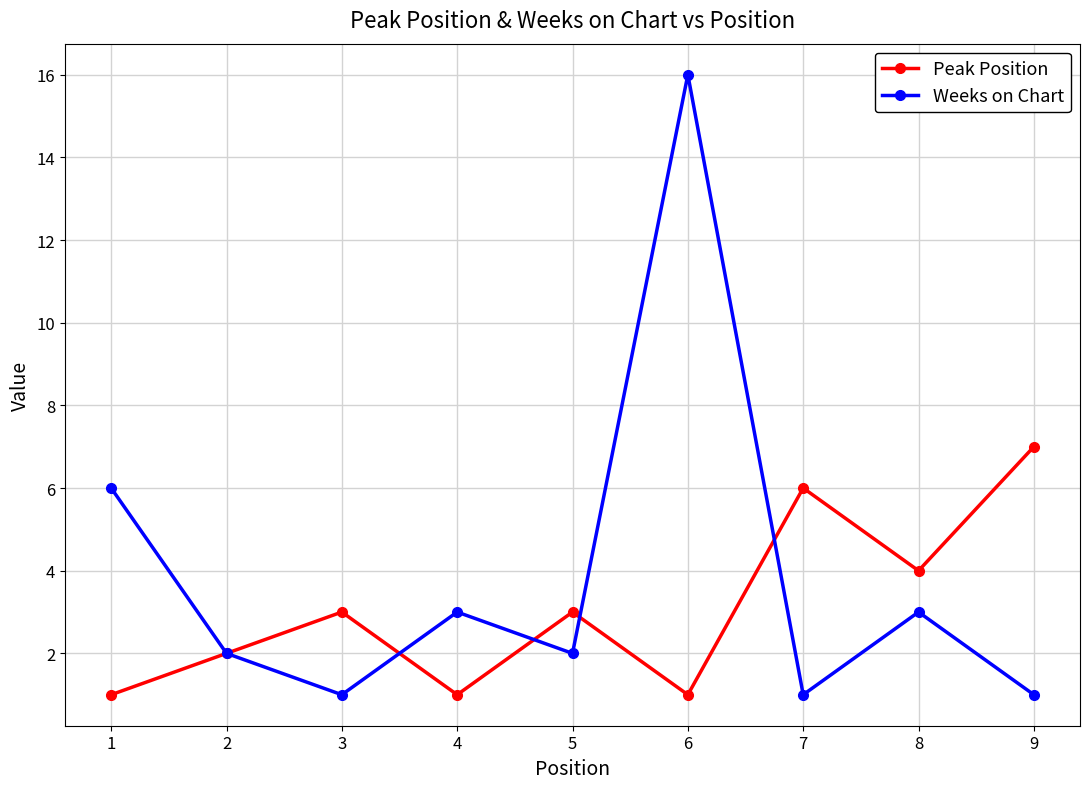

List the series in order of their peak value, highest first.

Weeks on Chart, Peak Position